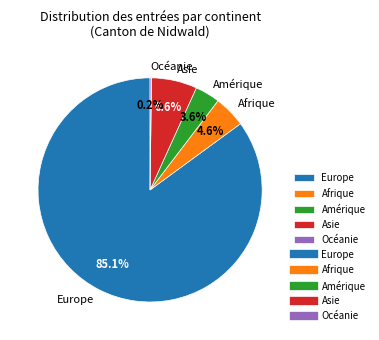

To the nearest percent, what is the average slice percentage?

20%